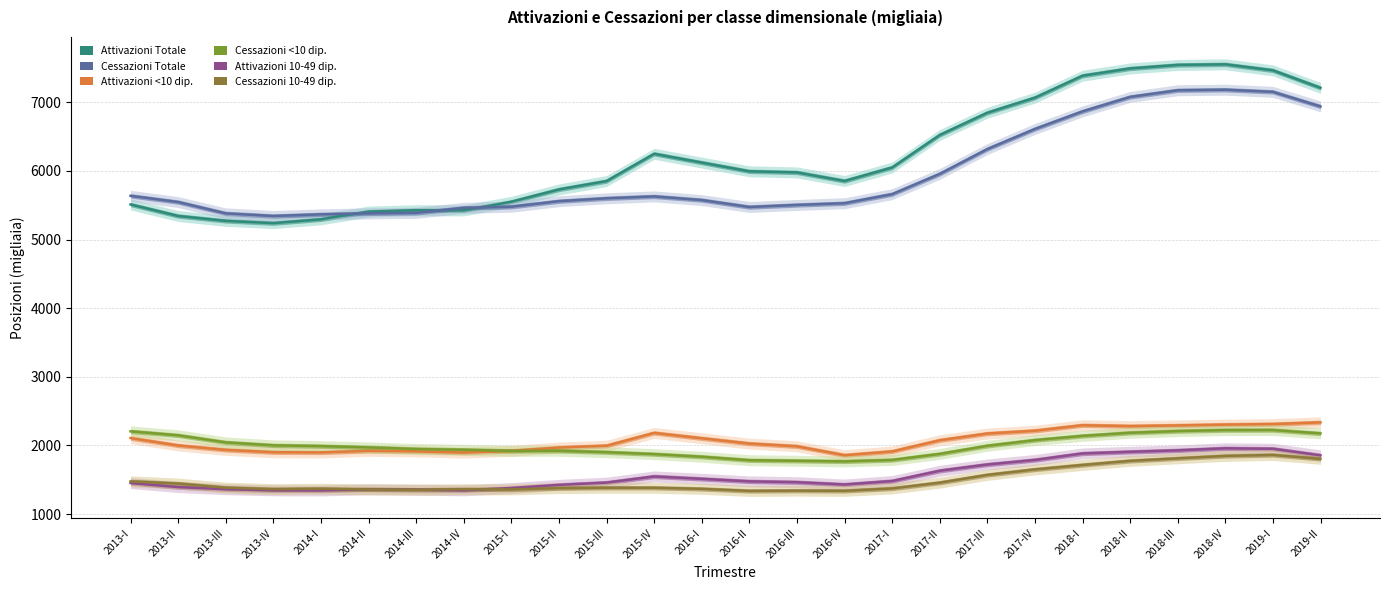

At which label is Cessazioni <10 dip. closest to 1995?

2017-III